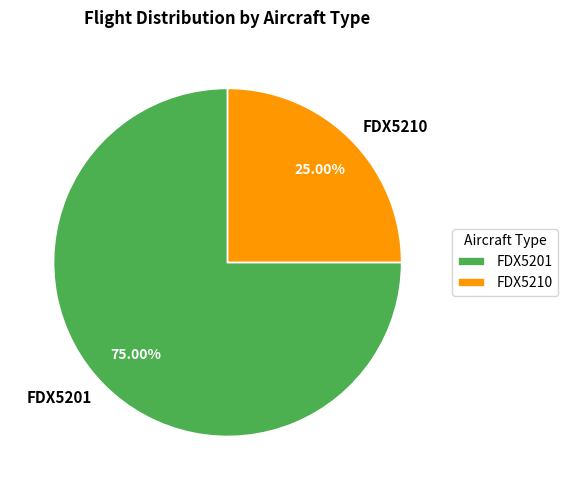

To the nearest percent, what is the difference between the largest and smallest slice percentages?

50%